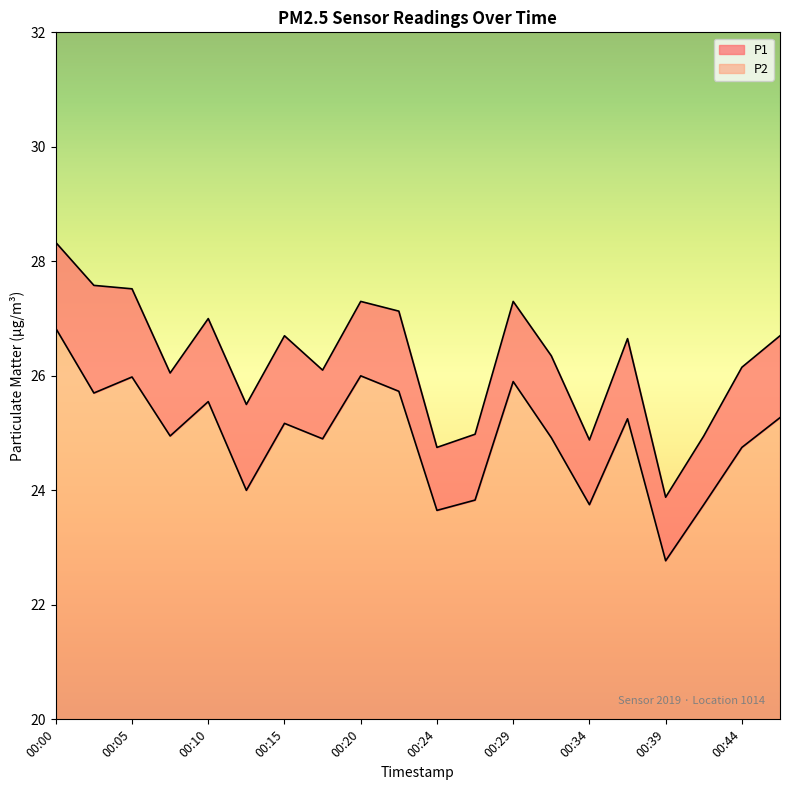

True or false: P2 and P1 cross at least once.

False